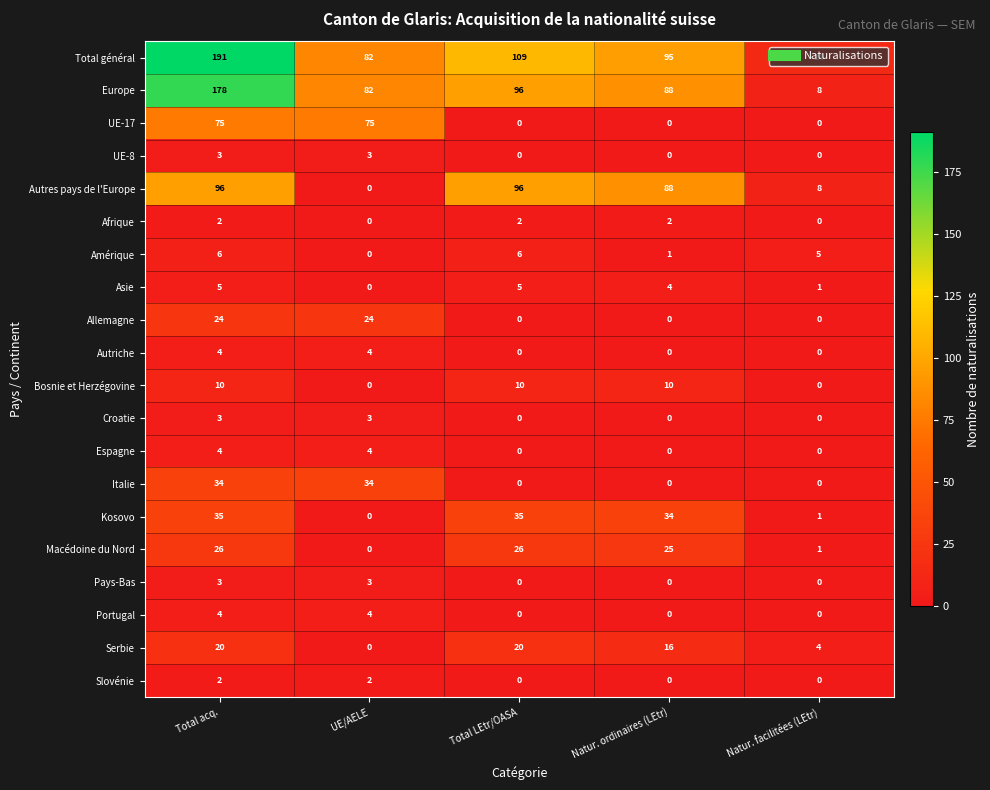

What is the greatest value displayed?

191